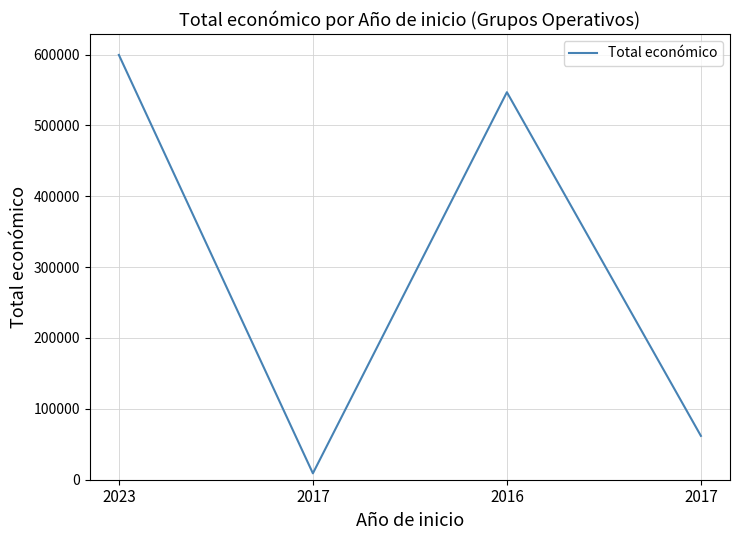

What is the difference between the second highest and minimum values?

537823